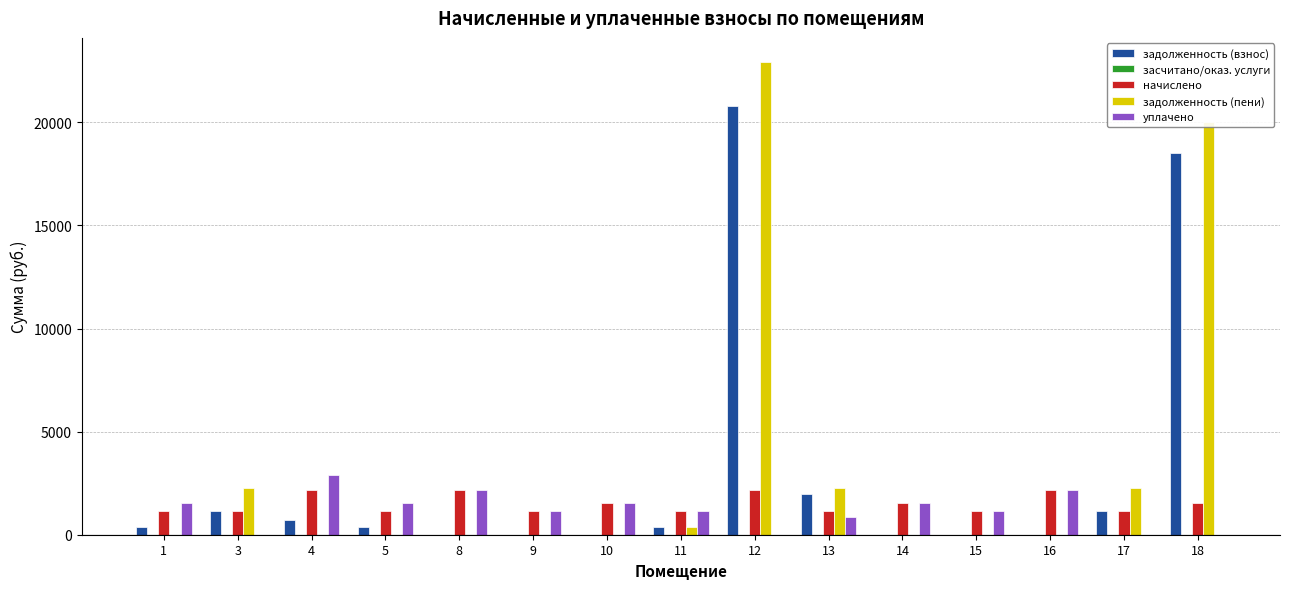

Which label corresponds to the largest value in the chart?

12